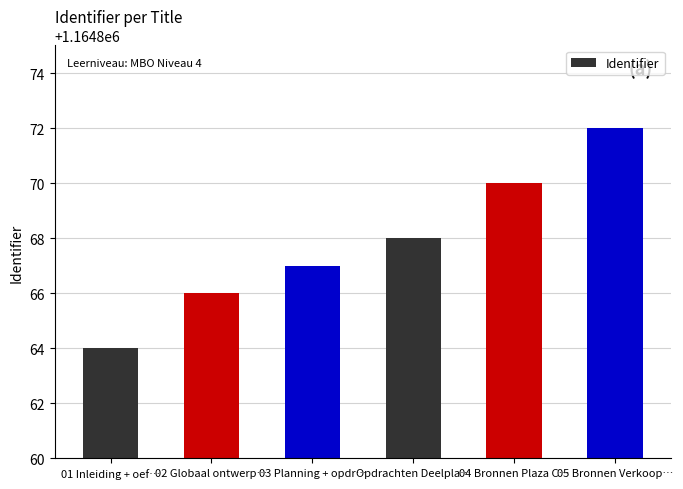

What is the average value?

1164868